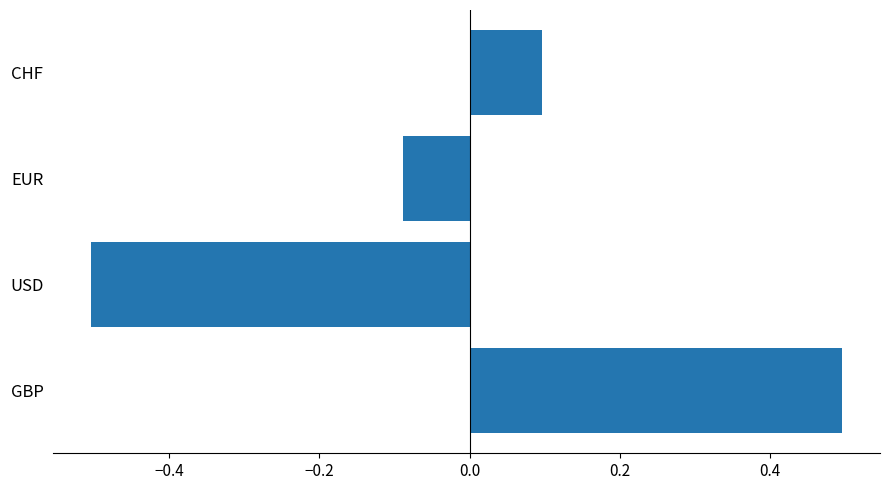

The chart shows a value of -0.8 at USD. True or false?

False